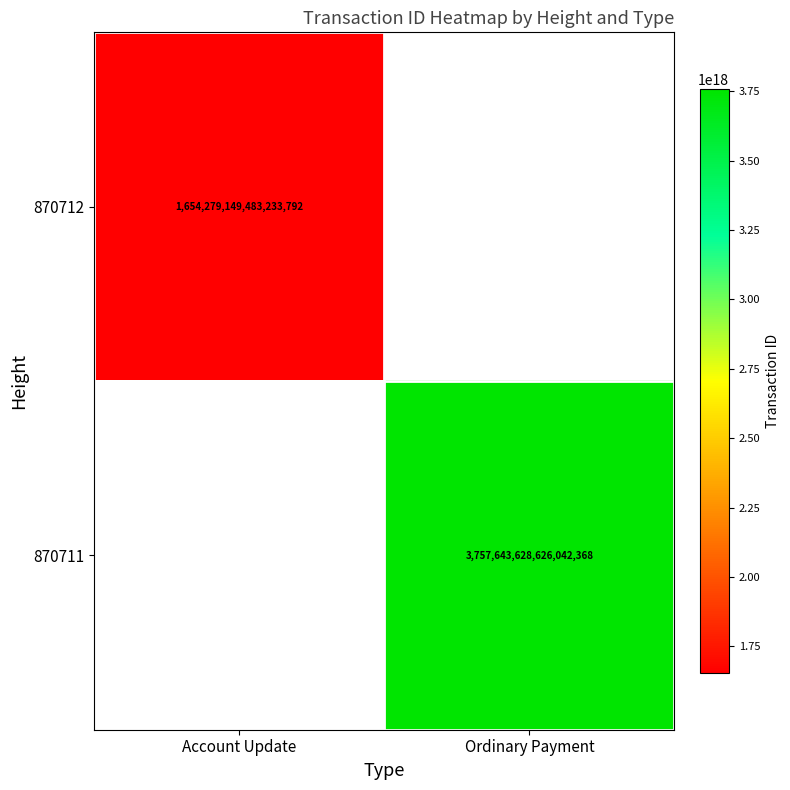

Is the value of 870712 at Account Update greater than the value of 870711 at Ordinary Payment?

No